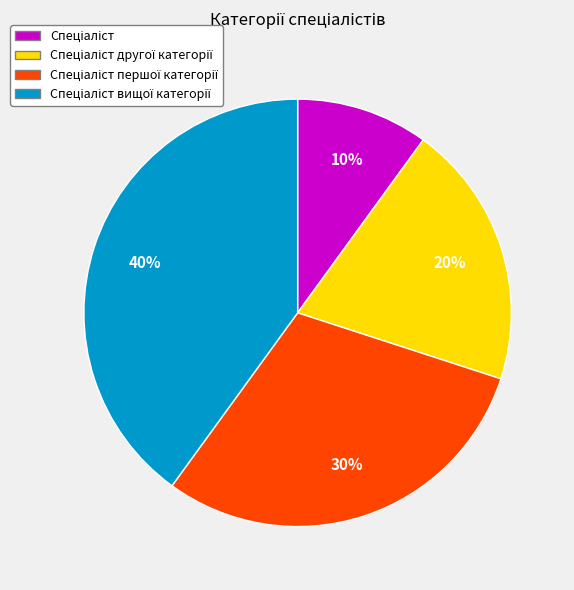

Does any single category account for the majority?

No